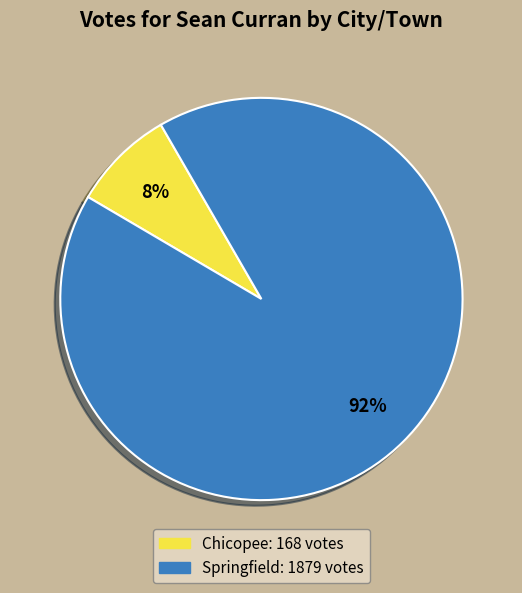

Which category has the smallest portion of the pie?

Chicopee